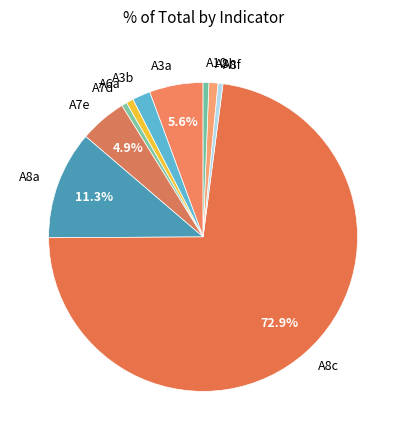

Which slice is the largest?

A8c